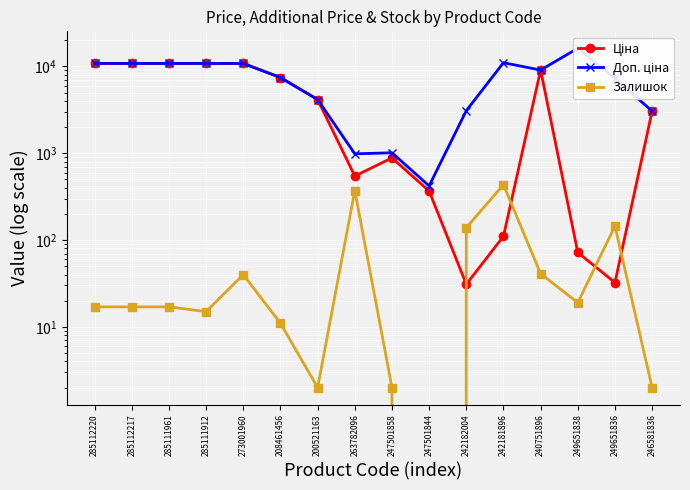

At which category does Ціна reach its first local peak?

247501858